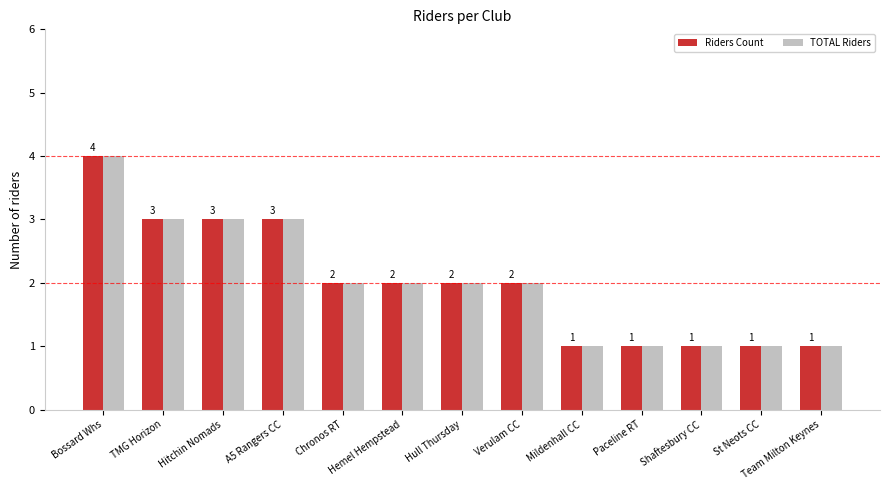

How many distinct data groups are displayed?

2